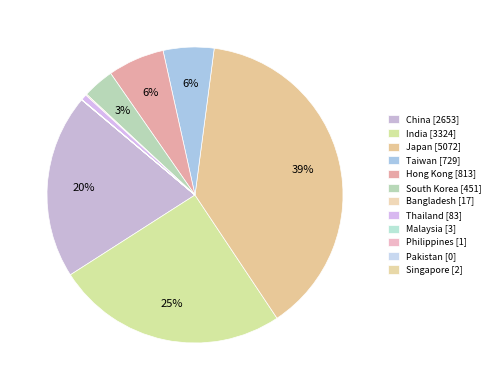

What is the smallest slice in the pie chart?

Pakistan